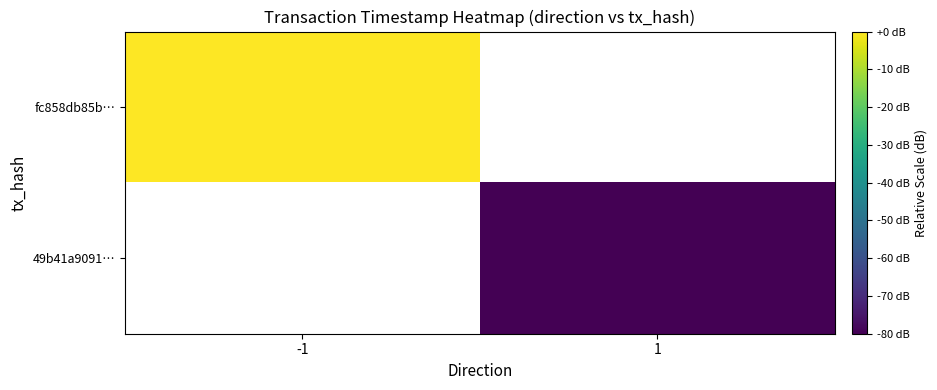

Which category has the lowest value across all series?

1